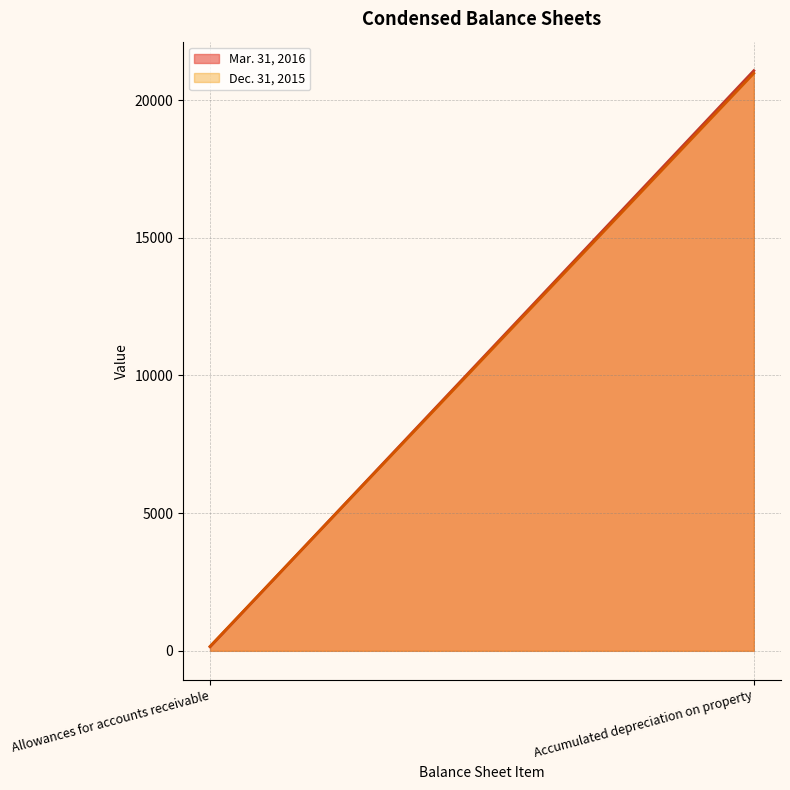

How many Dec. 31, 2015 values are between 161 and 20971?

2